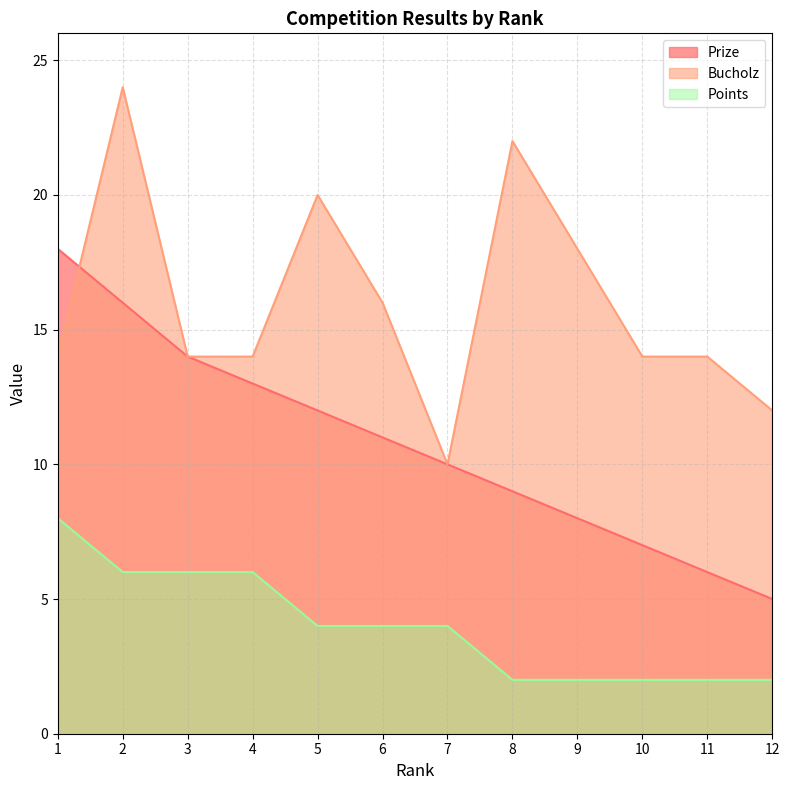

True or false: Bucholz and Points intersect in this chart.

False